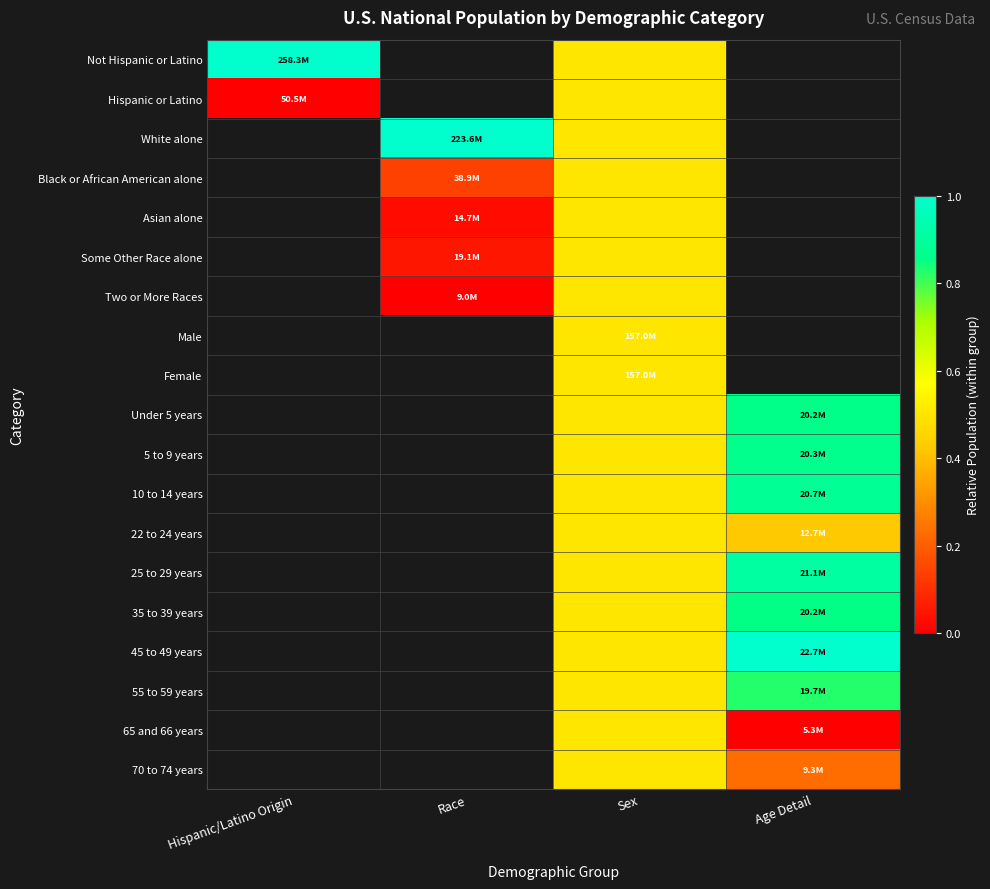

What is the difference between the highest and lowest values at Hispanic/Latino Origin?

1.0